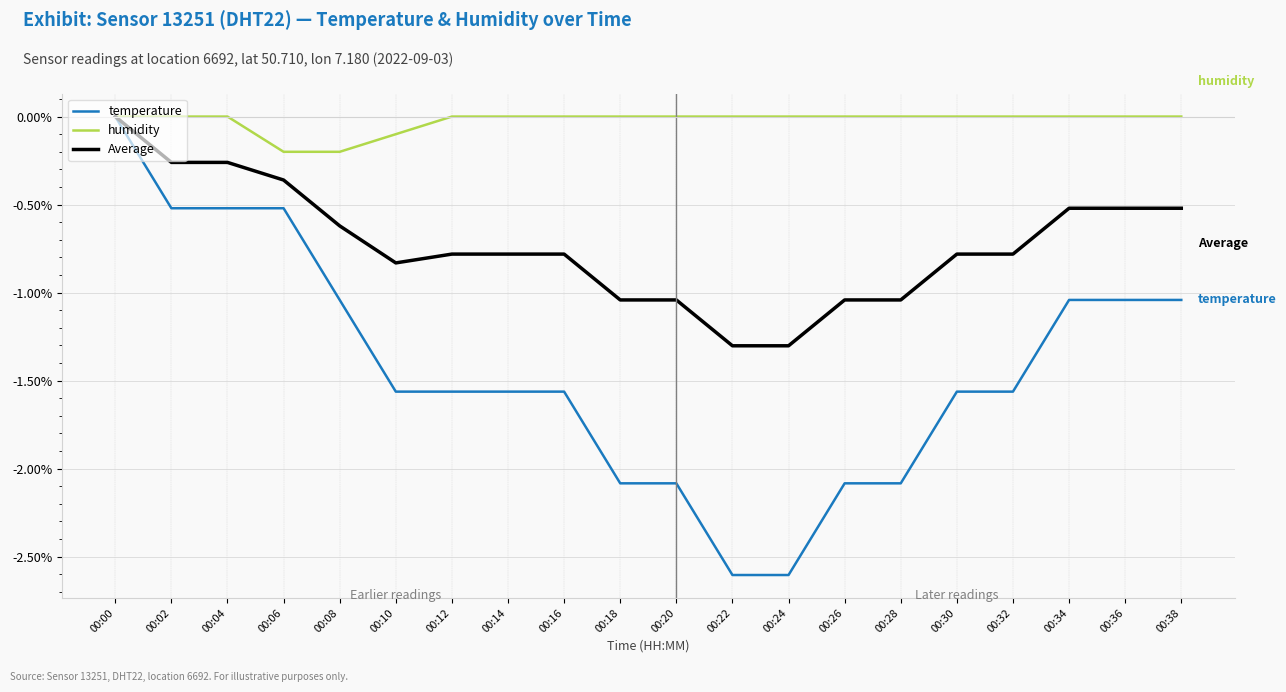

Is it true that temperature equals -0.7 at 00:14?

False